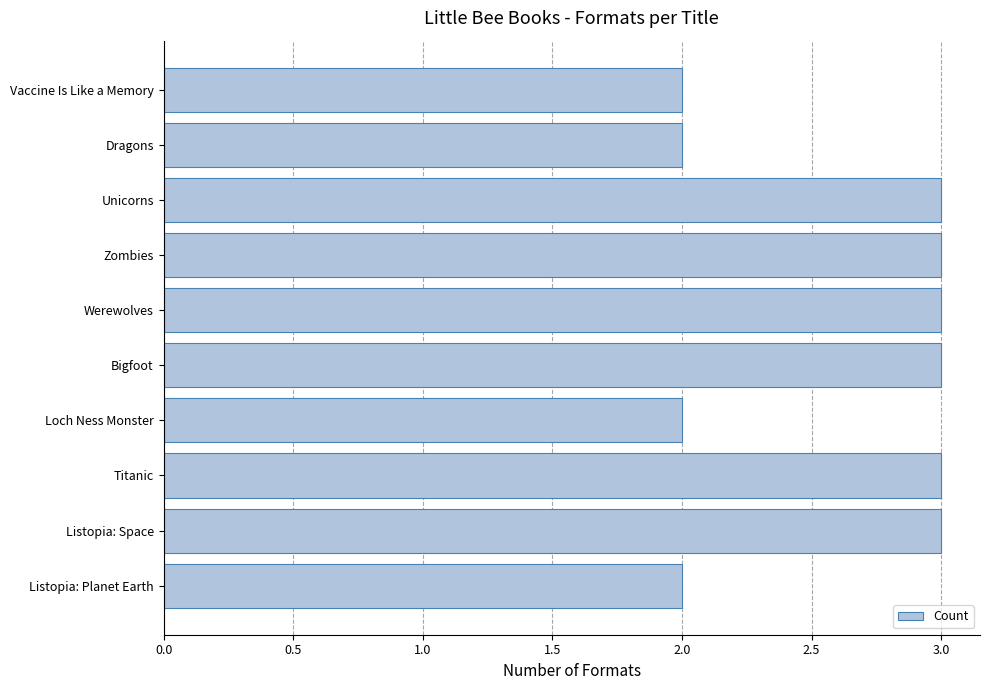

True or false: the data shows 2 at Vaccine Is Like a Memory.

True